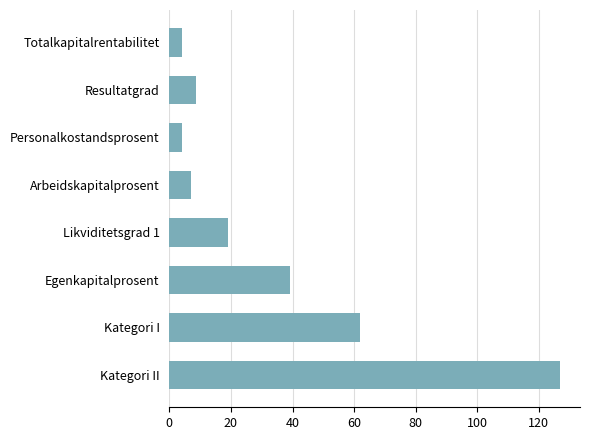

True or false: the data shows 39.1 at Egenkapitalprosent.

True